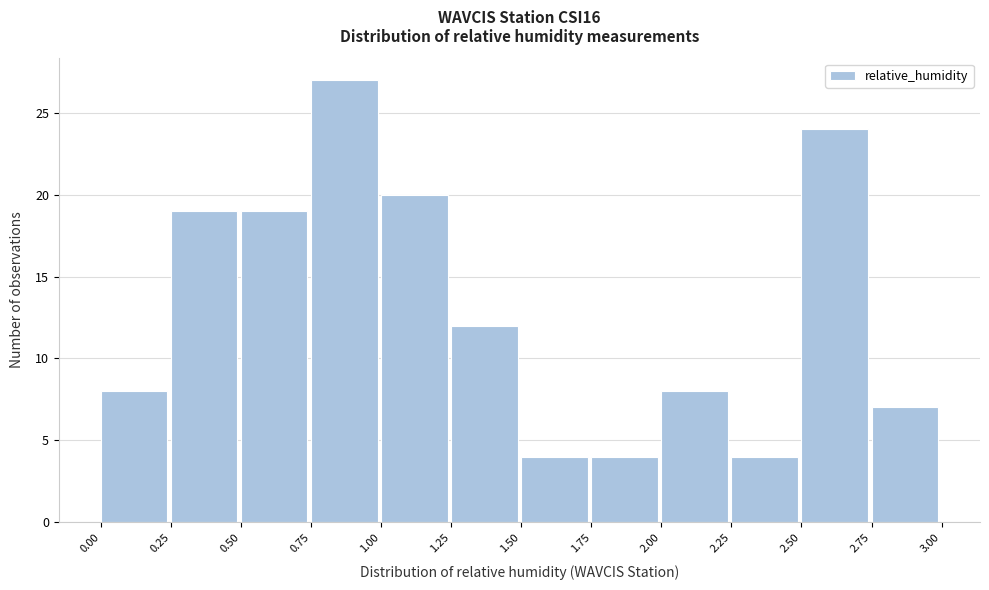

Reading left to right, list every bar in this chart as the range it spans on the x-axis followed by its height. The values are not printed on the chart, so give them approximately, as read against the axis.

0.00 to 0.25: 8
0.25 to 0.50: 19
0.50 to 0.75: 19
0.75 to 1.00: 27
1.00 to 1.25: 20
1.25 to 1.50: 12
1.50 to 1.75: 4
1.75 to 2.00: 4
2.00 to 2.25: 8
2.25 to 2.50: 4
2.50 to 2.75: 24
2.75 to 3.00: 7